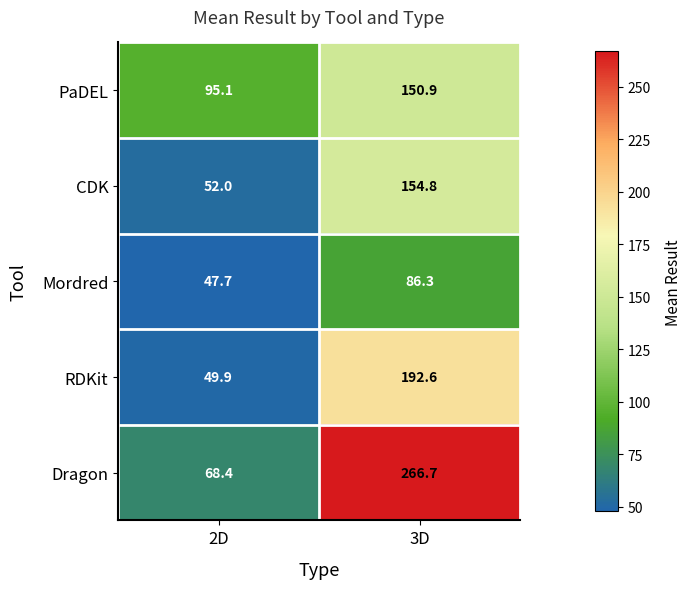

What is the sum of the PaDEL values at 2D and 3D?

246.0